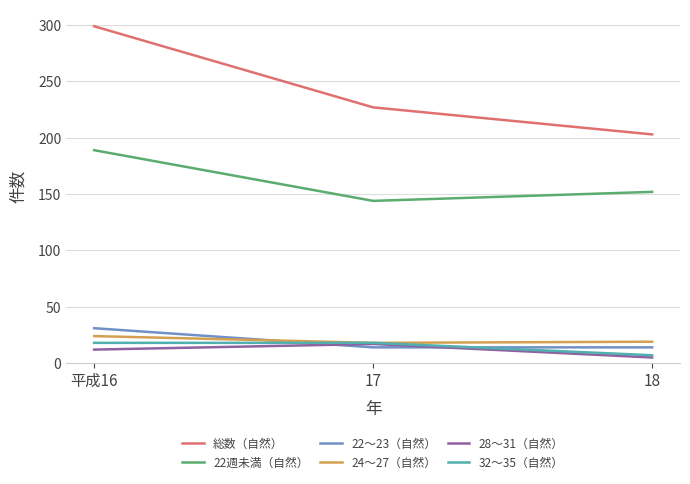

How many 総数（自然） values are between 203 and 299?

3